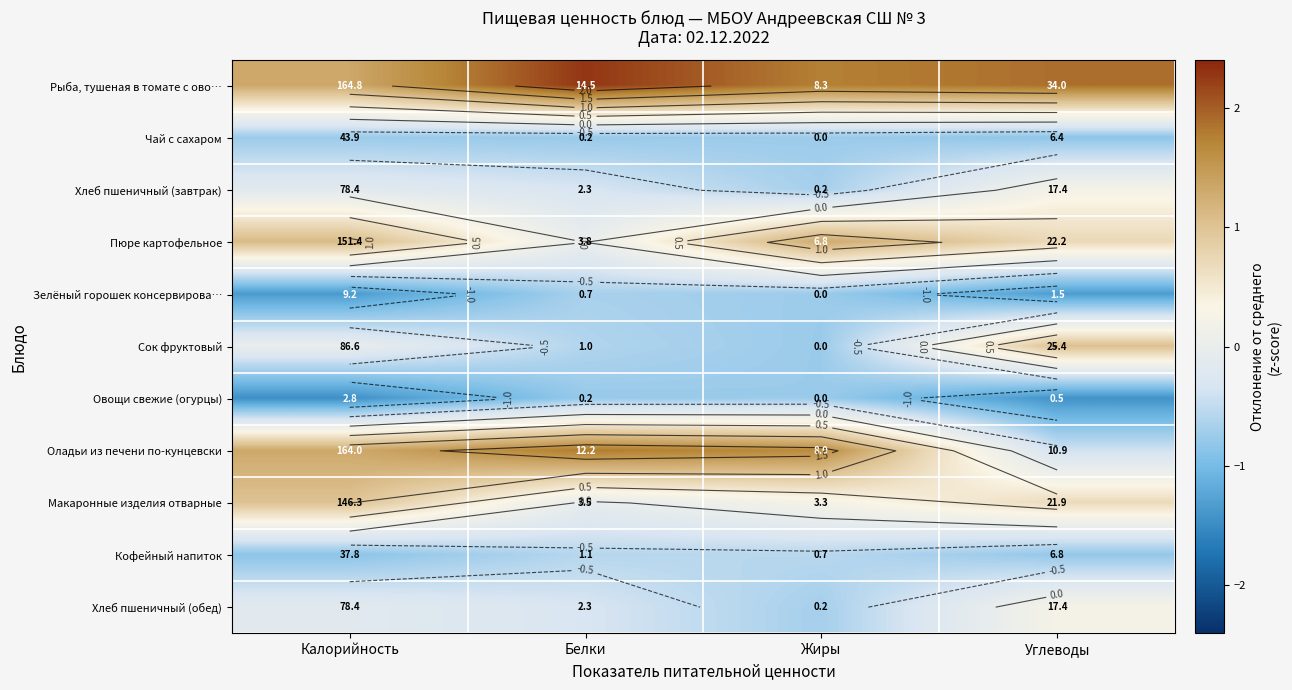

Count the Хлеб пшеничный (завтрак) values in the range 0 to 1.

1